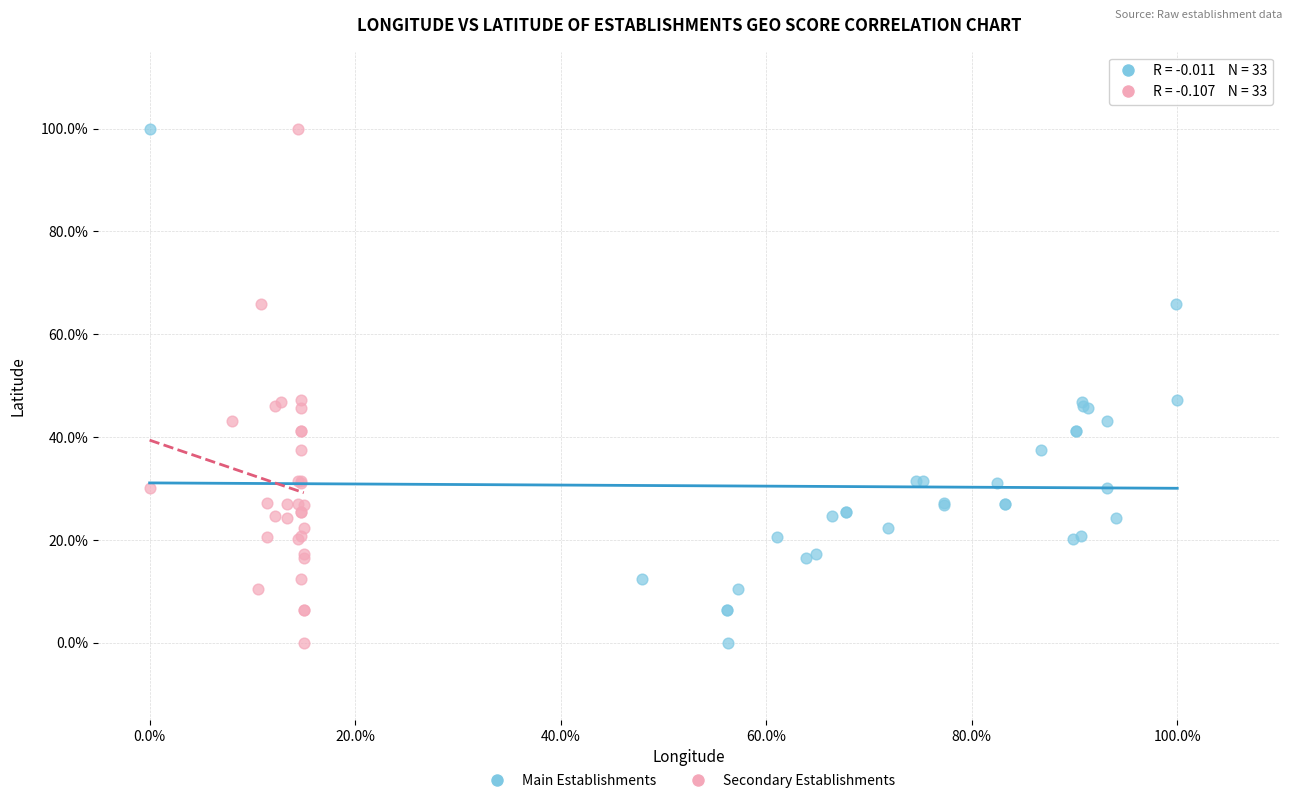

What are all the series names shown in the legend?

Main Establishments, Secondary Establishments